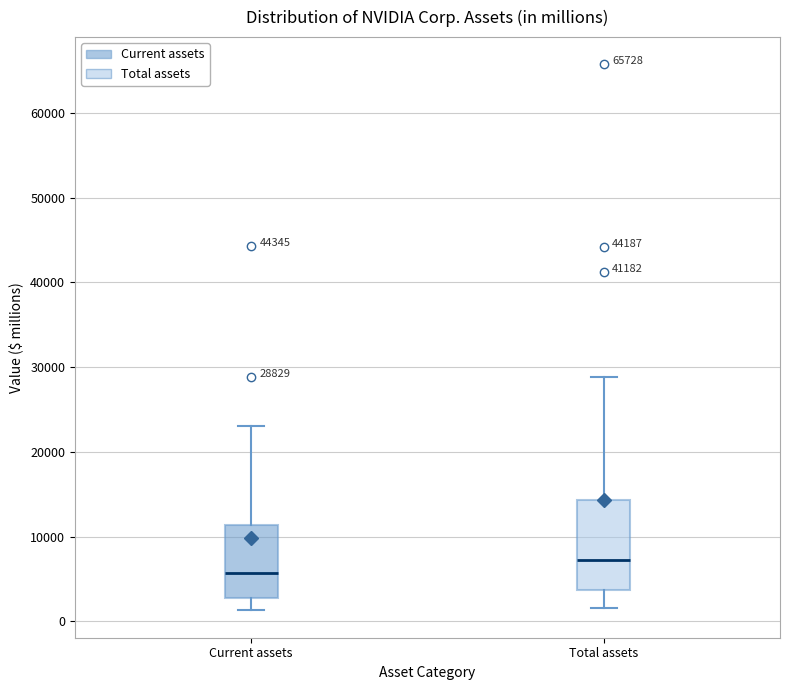

Comparing the boxes themselves (not the whiskers), which one is the tallest?

Total assets